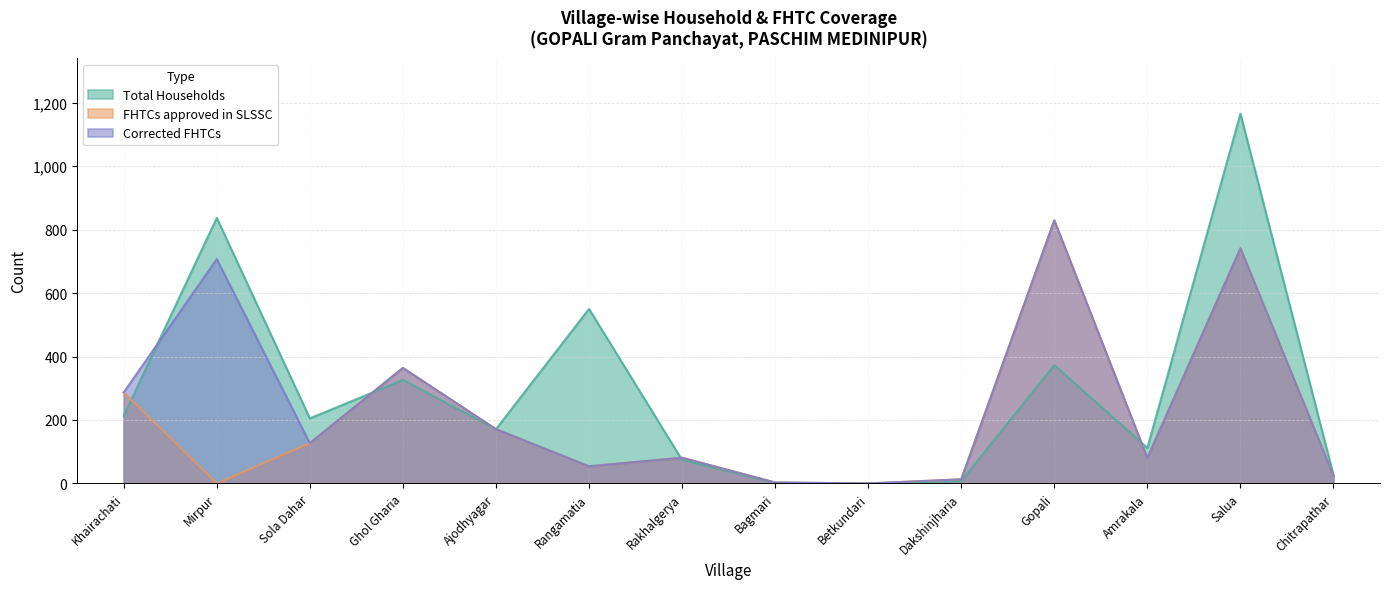

Reading left to right, list all the values displayed in this chart.

Total Households: 213	837	205	326	171	550	74	2	0	8	373	112	1165	26
Corrected FHTCs: 287	707	127	364	171	54	81	3	0	13	829	80	741	24
FHTCs approved in SLSSC: 287	0	127	364	171	54	81	3	0	13	829	80	741	24